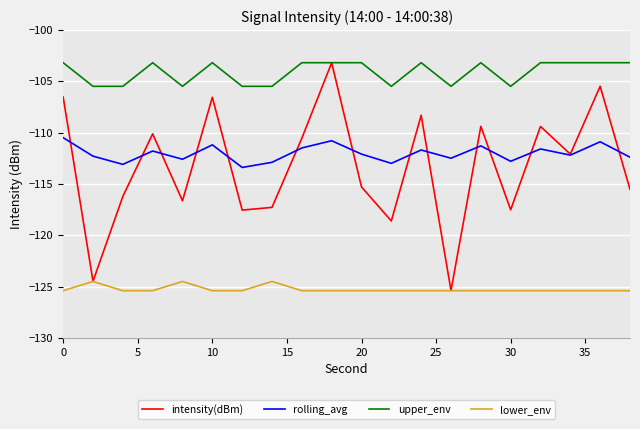

What is the maximum value shown in the chart?

-103.2